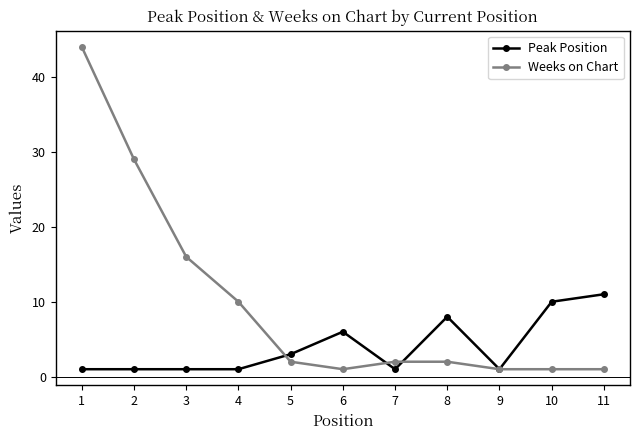

How many data points does each series have?

11